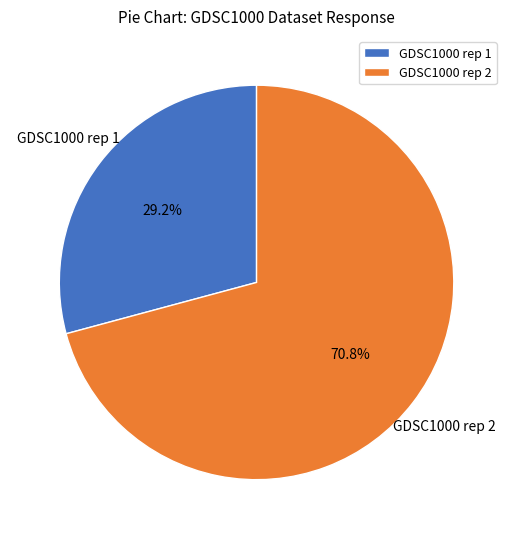

Is the sum of GDSC1000 rep 2 and GDSC1000 rep 1 greater than half?

Yes